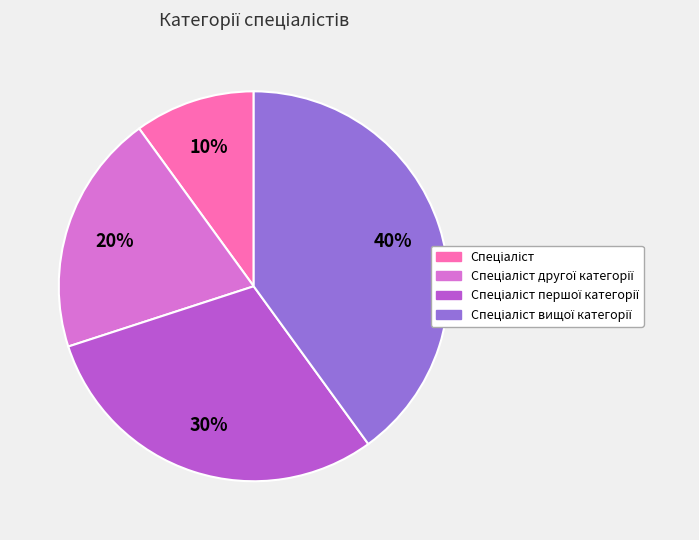

How many slices are in this pie chart?

4